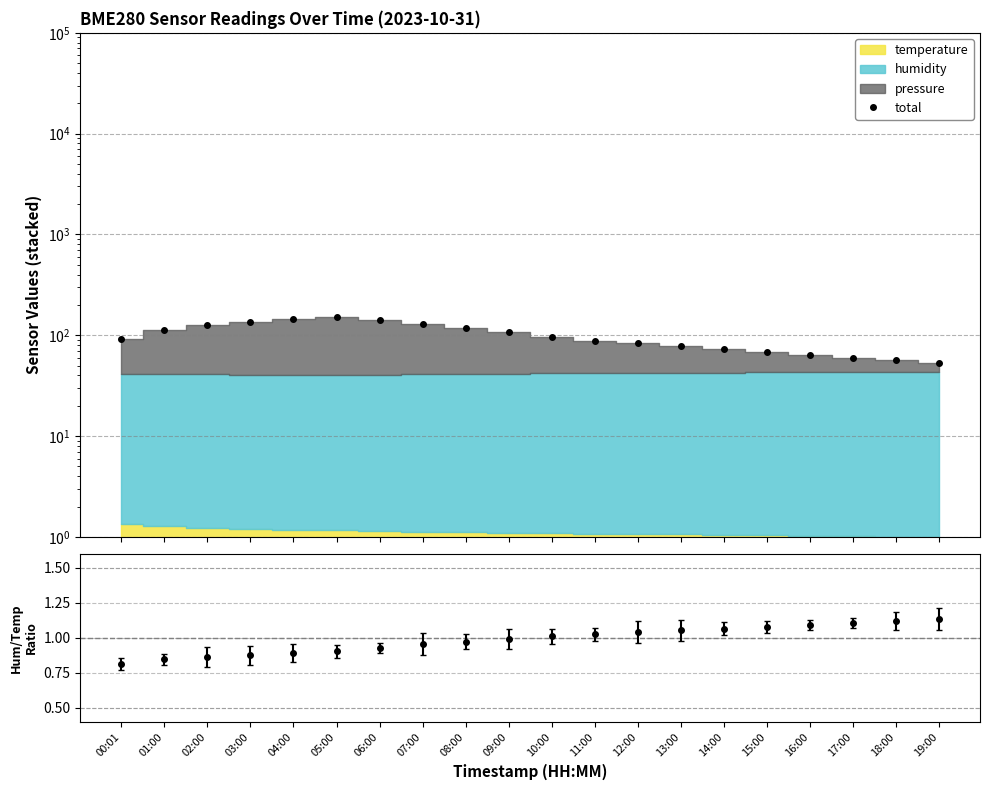

The value at 17:00 is 59.9. True or false?

True